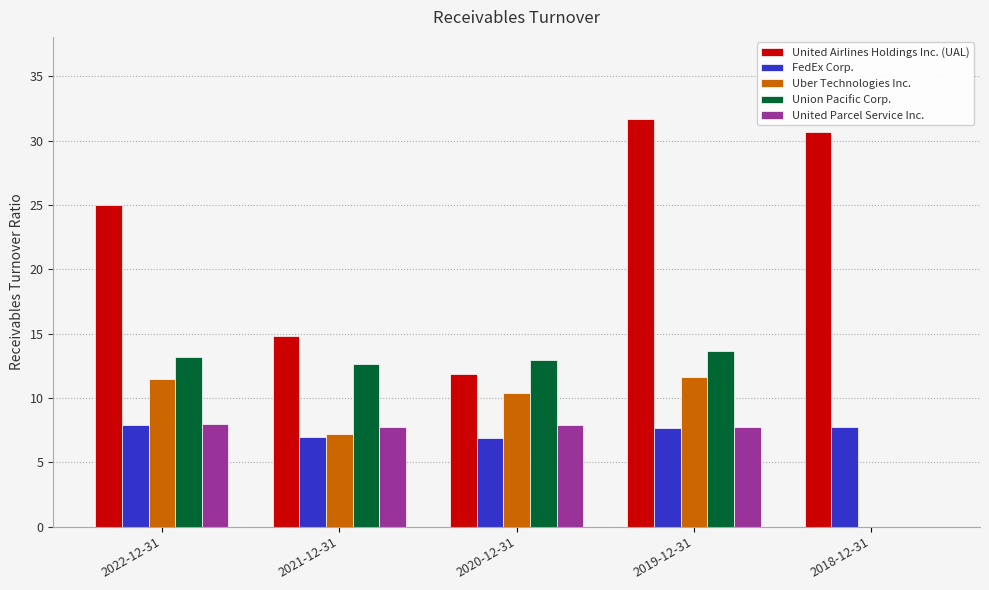

The value of Union Pacific Corp. at 2020-12-31 is 22.6. True or false?

False